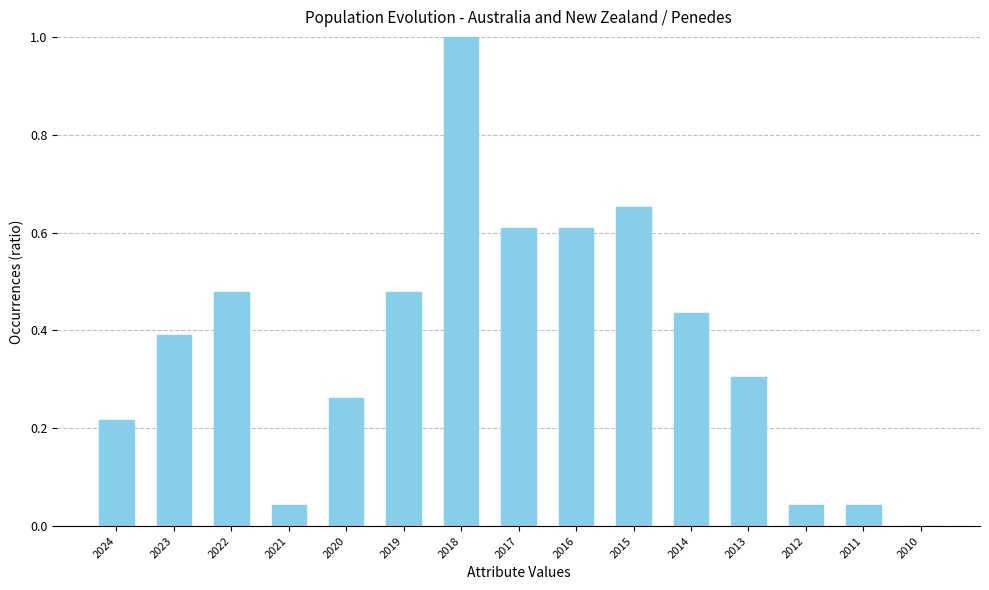

What is the sum of the values at 2015 and 2016?

1.3